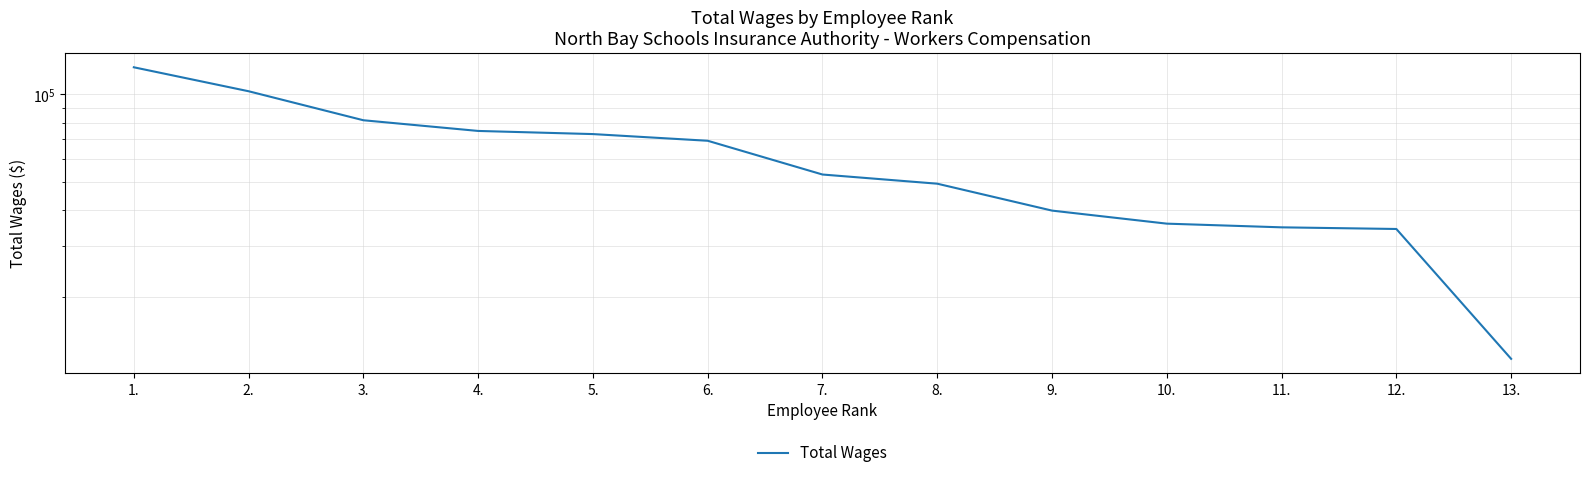

What is the sum of the values at 5. and 8.?

122127